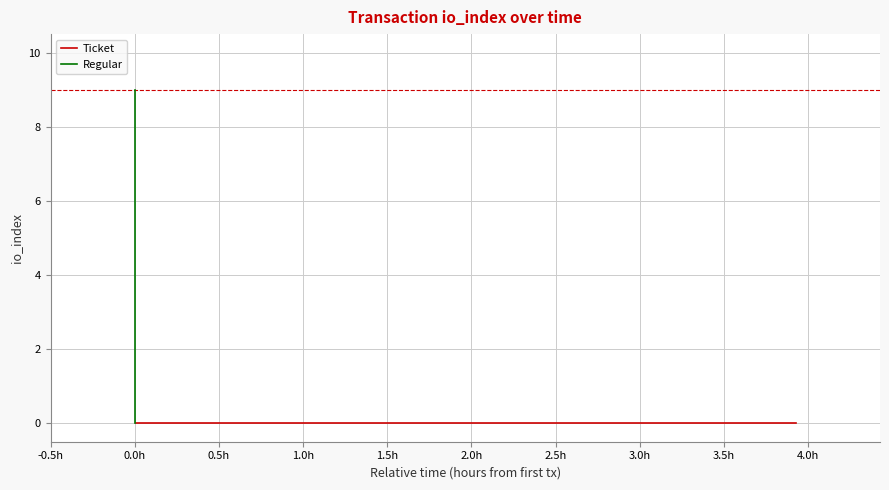

How many lines are shown in the chart?

2